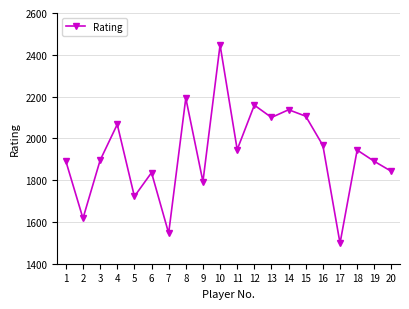

At which category does the chart reach its peak across all series?

10